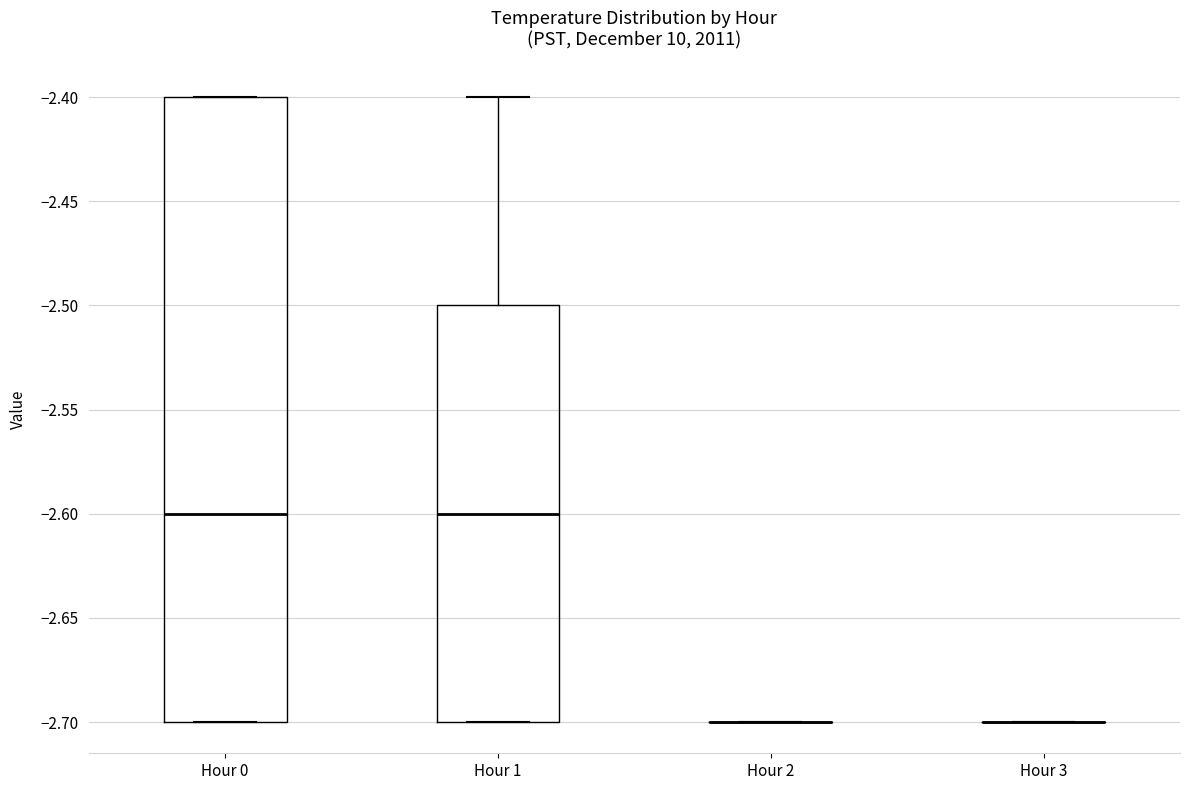

Reading left to right, read every box against the y-axis: the position of its median line, the range the box covers, and the ends of its whiskers. The values are not printed on the chart, so give them approximately, as read against the axis.

Hour 0: median -2.6, box -2.7 to -2.4, whiskers -2.7 to -2.4
Hour 1: median -2.6, box -2.7 to -2.5, whiskers -2.7 to -2.4
Hour 2: box collapsed to a line at -2.7, whiskers -2.7 to -2.7
Hour 3: box collapsed to a line at -2.7, whiskers -2.7 to -2.7